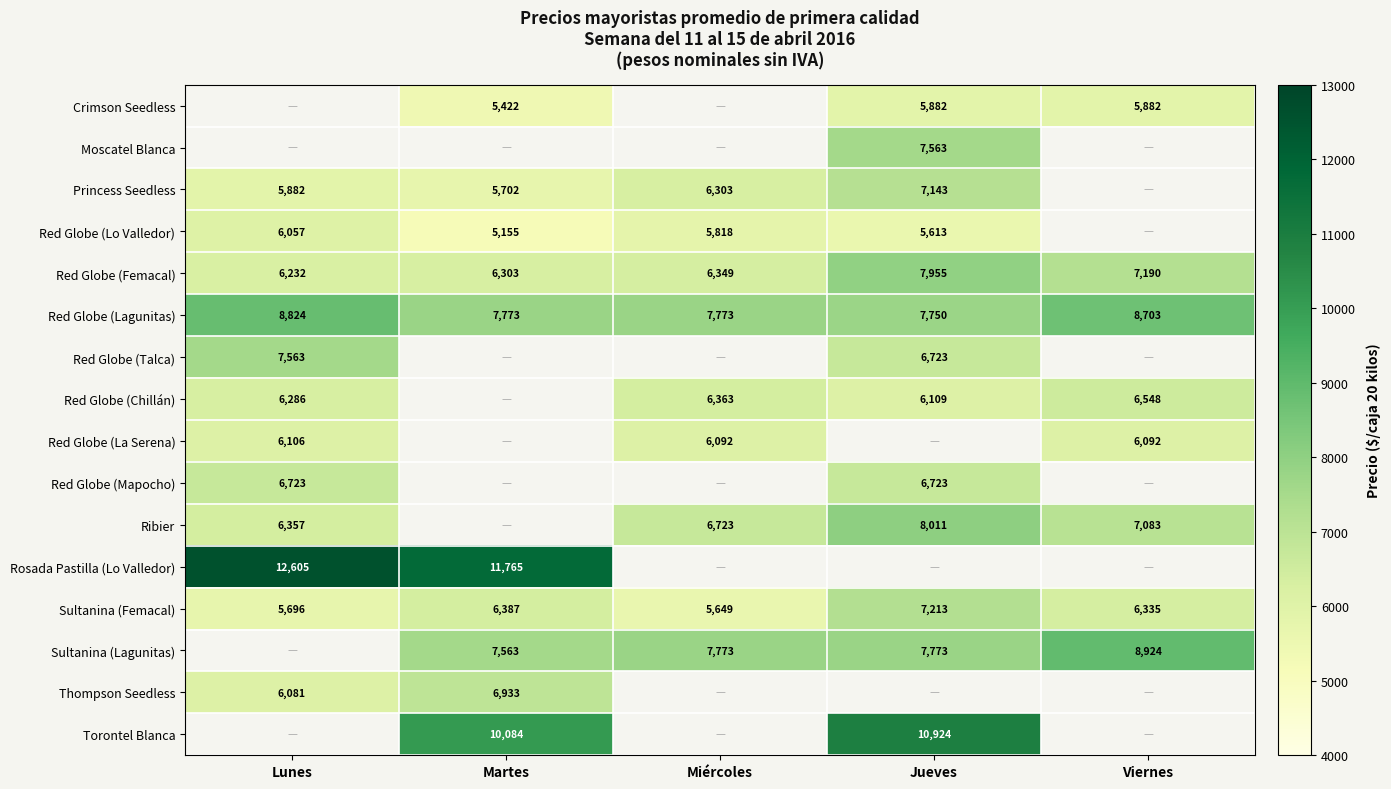

Which category has the lowest value in the Red Globe (Lagunitas) series?

Jueves